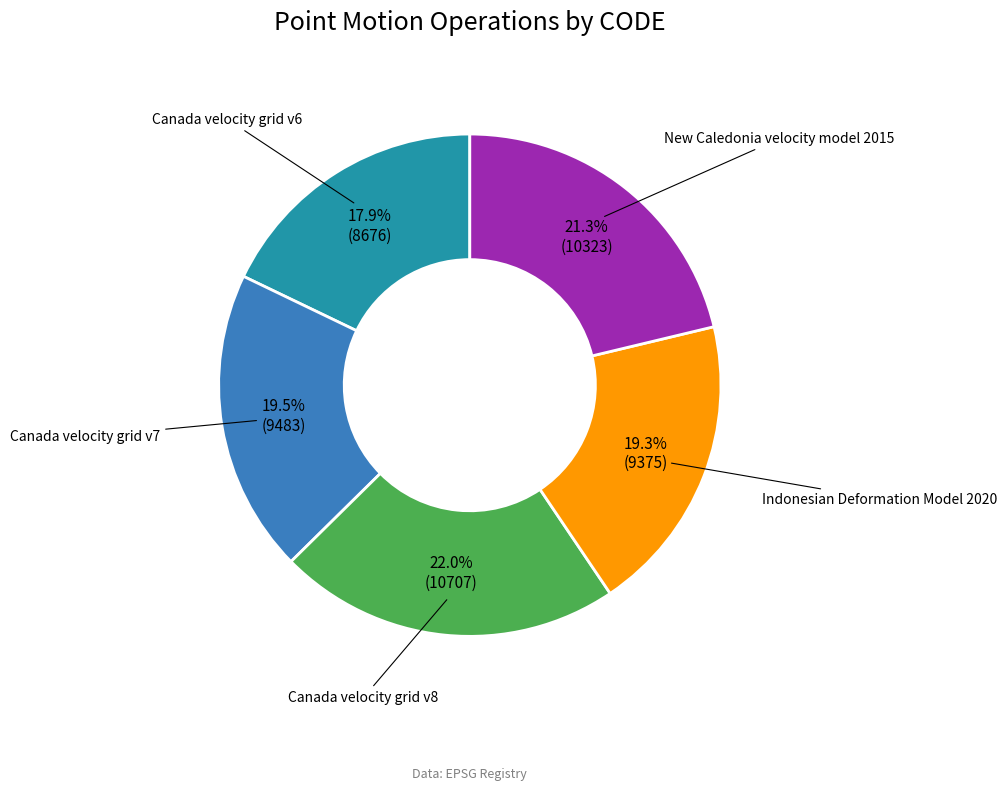

Is there any slice that represents more than half of the pie?

No